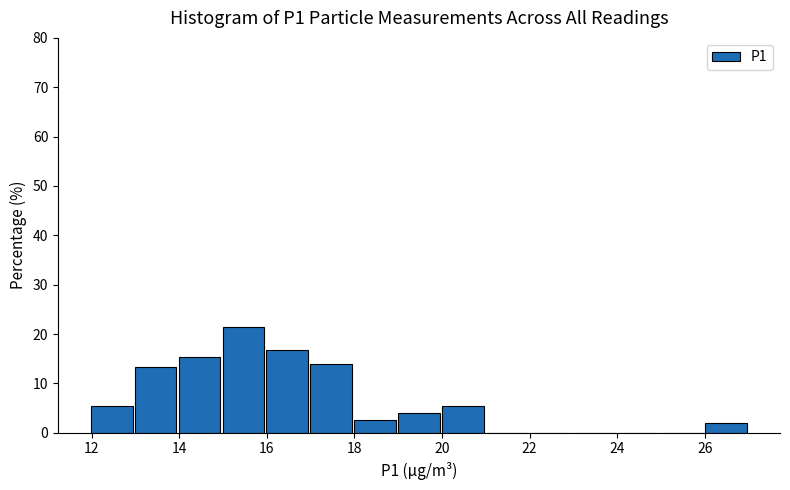

Reading left to right, list every bar in this chart as the range it spans on the x-axis followed by its height. Neither the bar edges nor the heights are printed on the chart, so give them approximately, as read against the axes.

12 to 13: 5
13 to 14: 13
14 to 15: 15
15 to 16: 21
16 to 17: 17
17 to 18: 14
18 to 19: 3
19 to 20: 4
20 to 21: 5
21 to 22: 0
22 to 23: 0
23 to 24: 0
24 to 25: 0
25 to 26: 0
26 to 27: 2